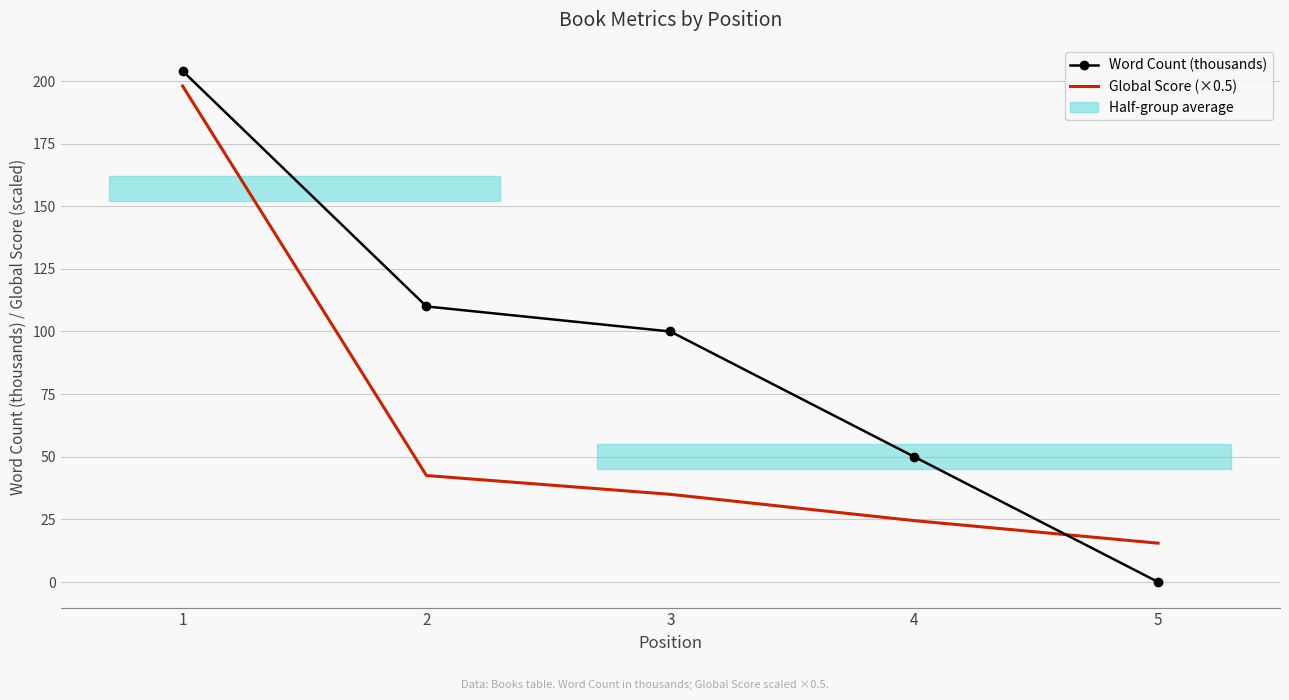

Rank the series by their average value, from highest to lowest.

Word Count (thousands), Global Score (×0.5)